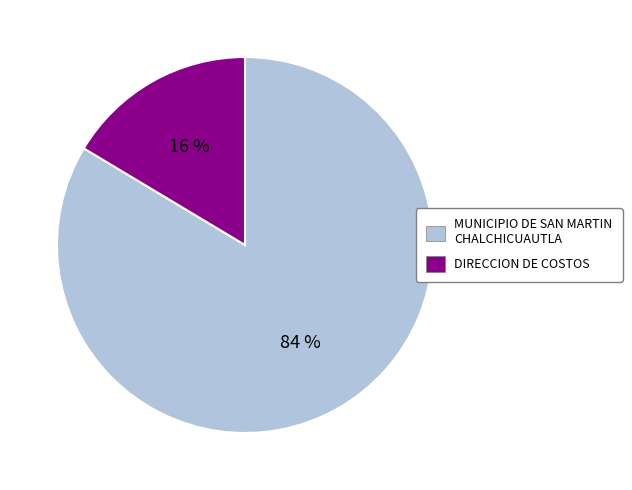

Does DIRECCION DE COSTOS represent more than half of the total?

No